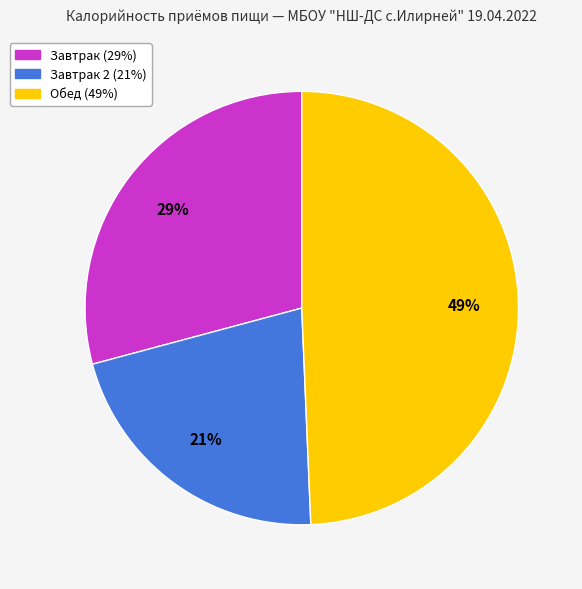

To the nearest percent, what is the average slice percentage?

33%